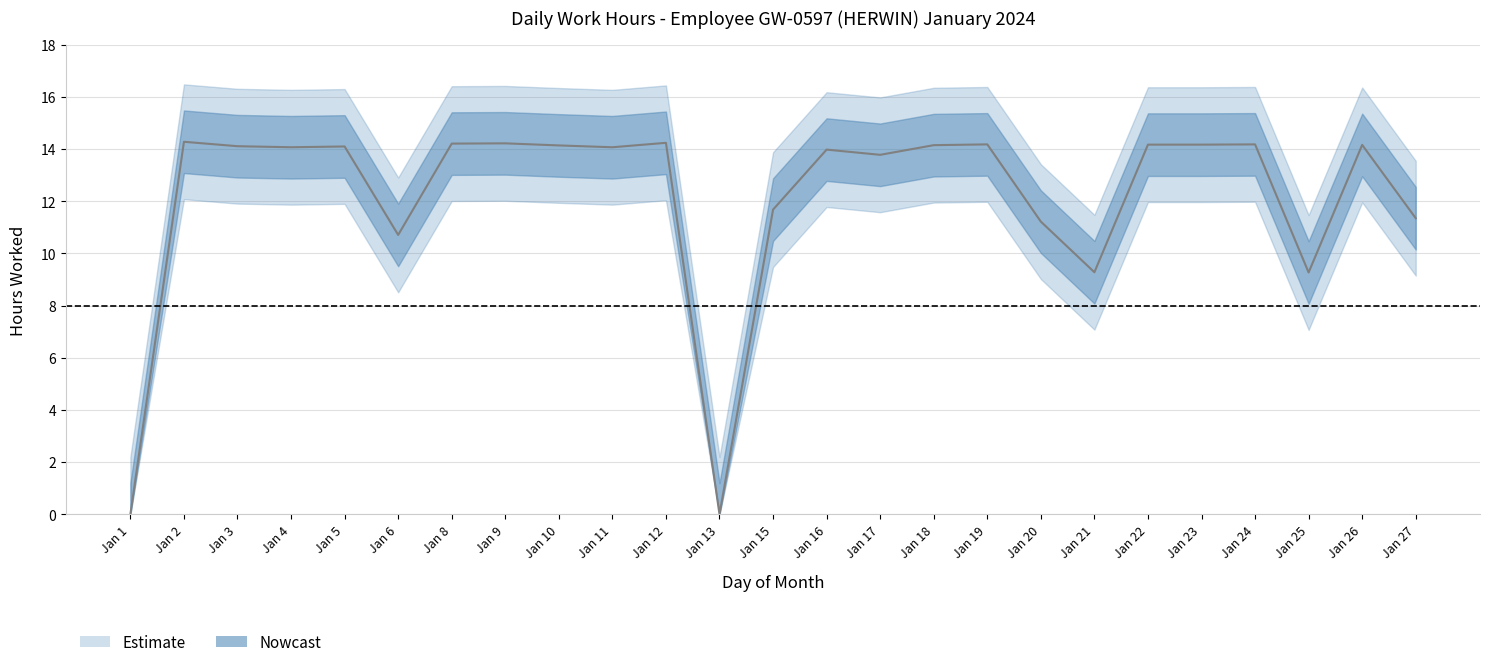

What is the sum of all values?

303.7